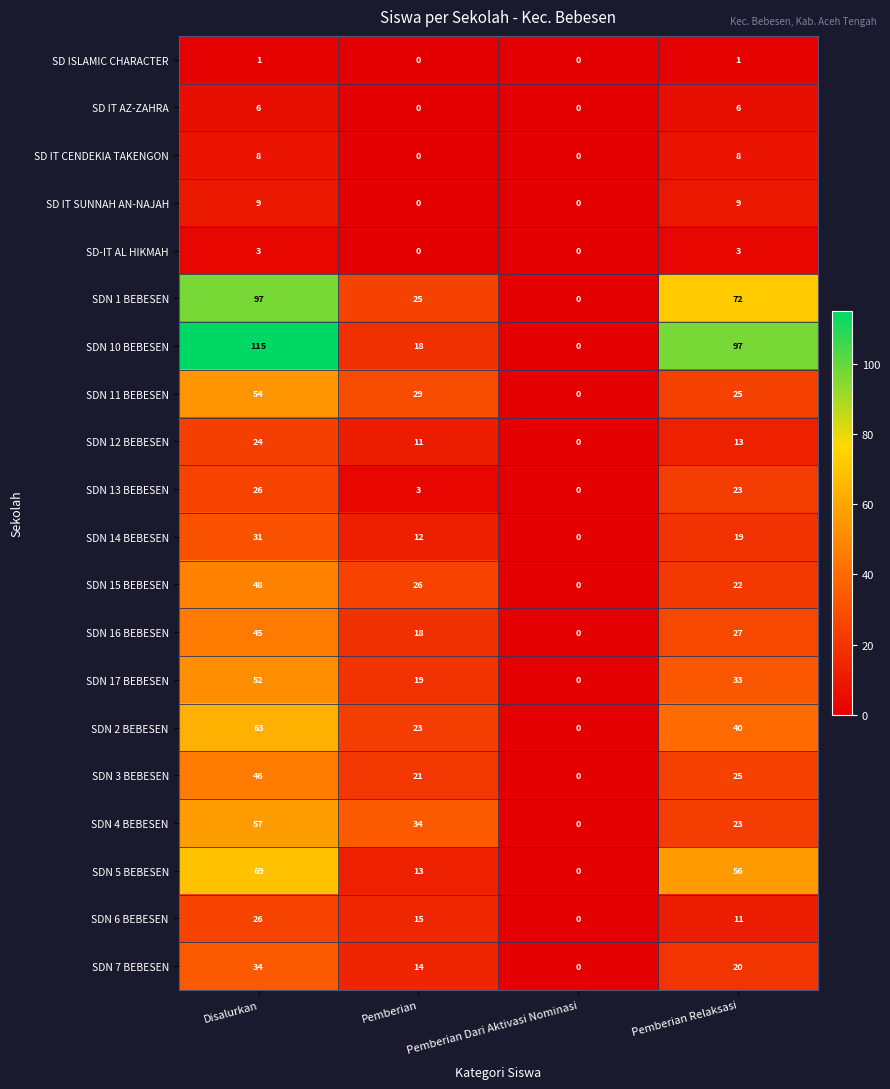

Which series has the largest range (max minus min)?

SDN 10 BEBESEN